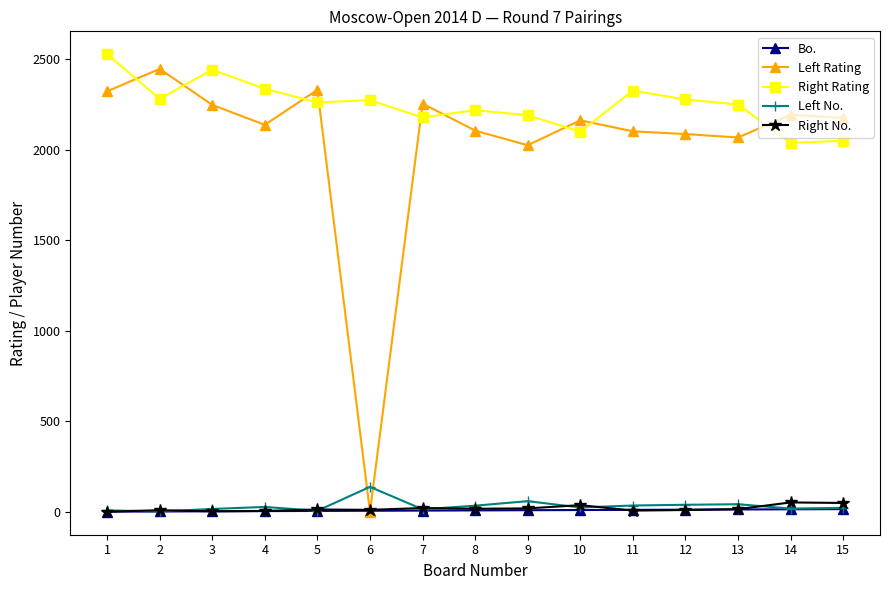

The value of Right Rating at 15 is 1136. True or false?

False